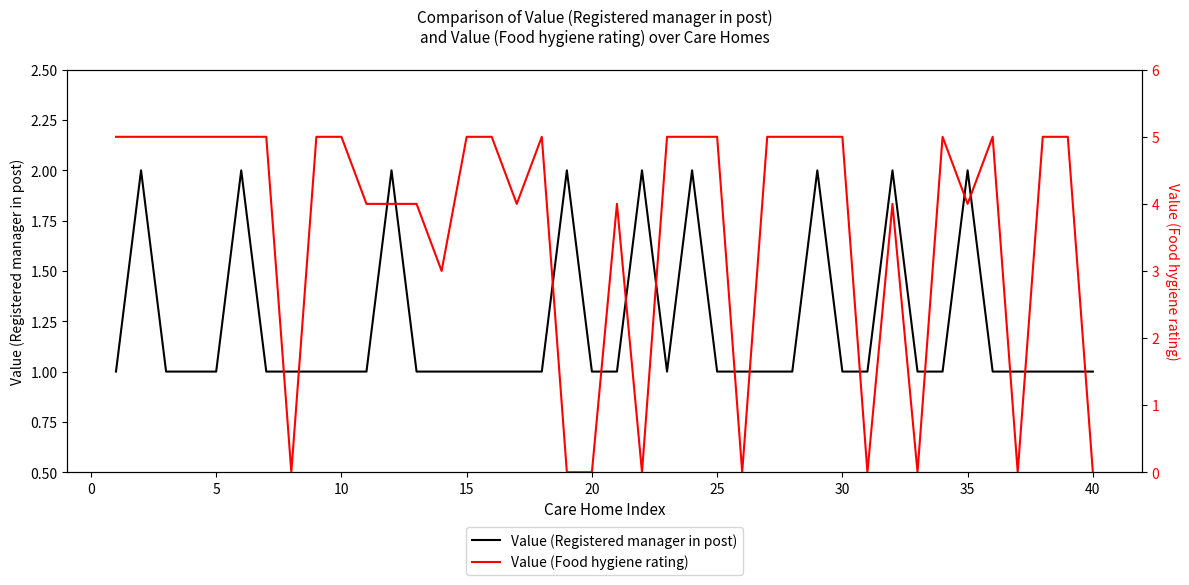

True or false: Value (Food hygiene rating) has a value of 3 at 22.

False